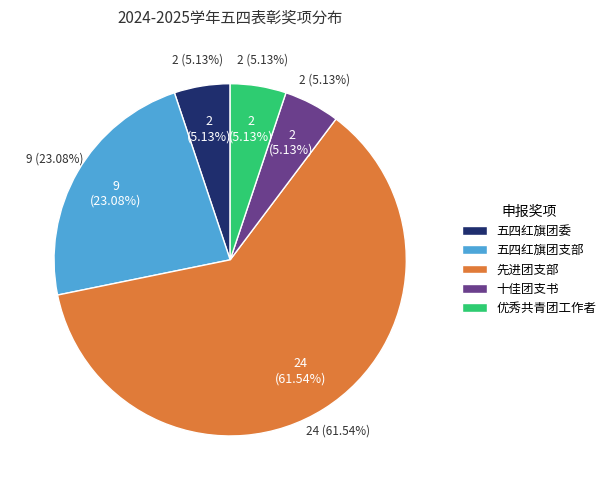

To the nearest percent, what portion does 五四红旗团支部 represent?

23%